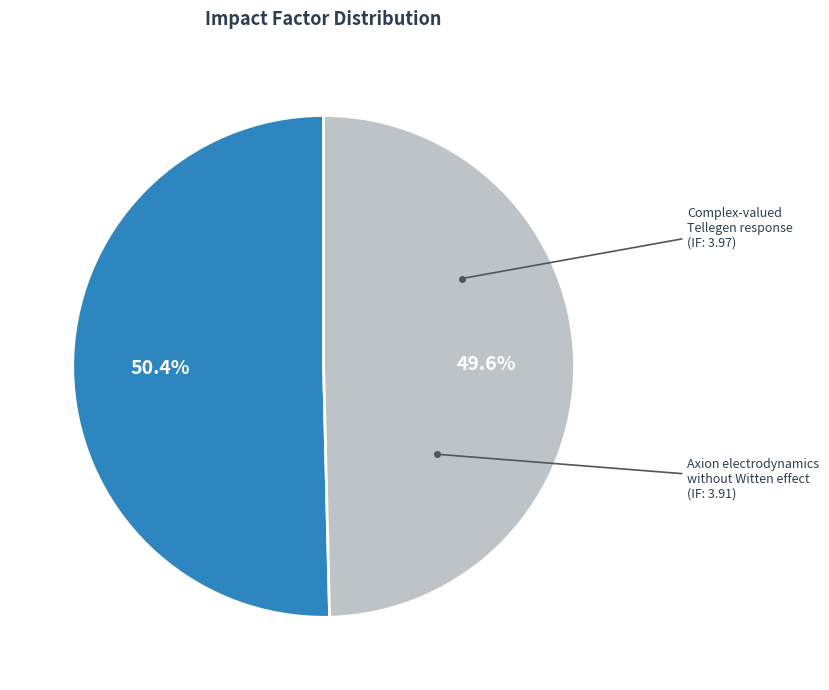

Does any single category account for the majority?

Yes